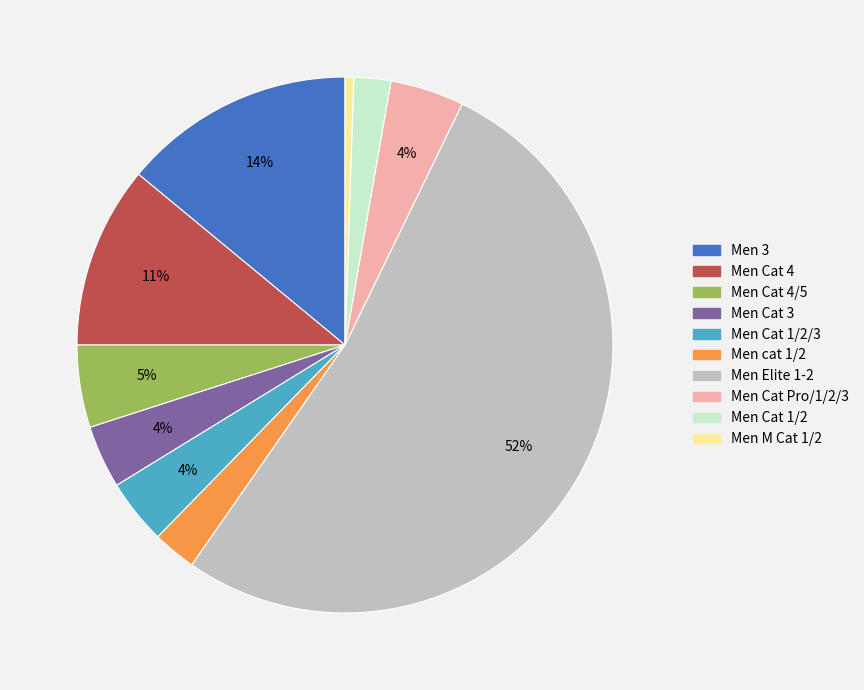

How many slices are in this pie chart?

10